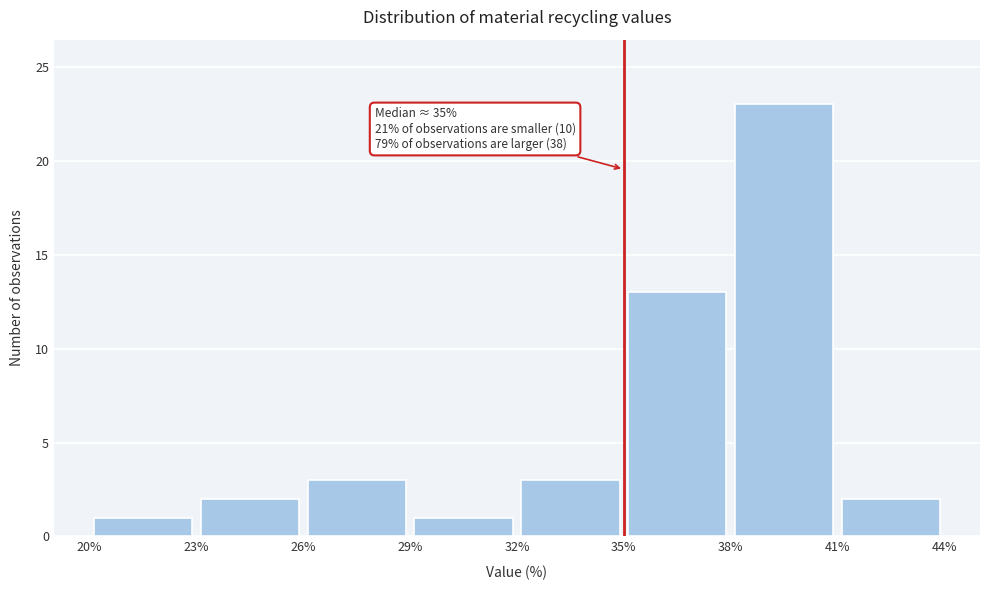

Over which range of the x-axis is the bar tallest?

38% to 41%